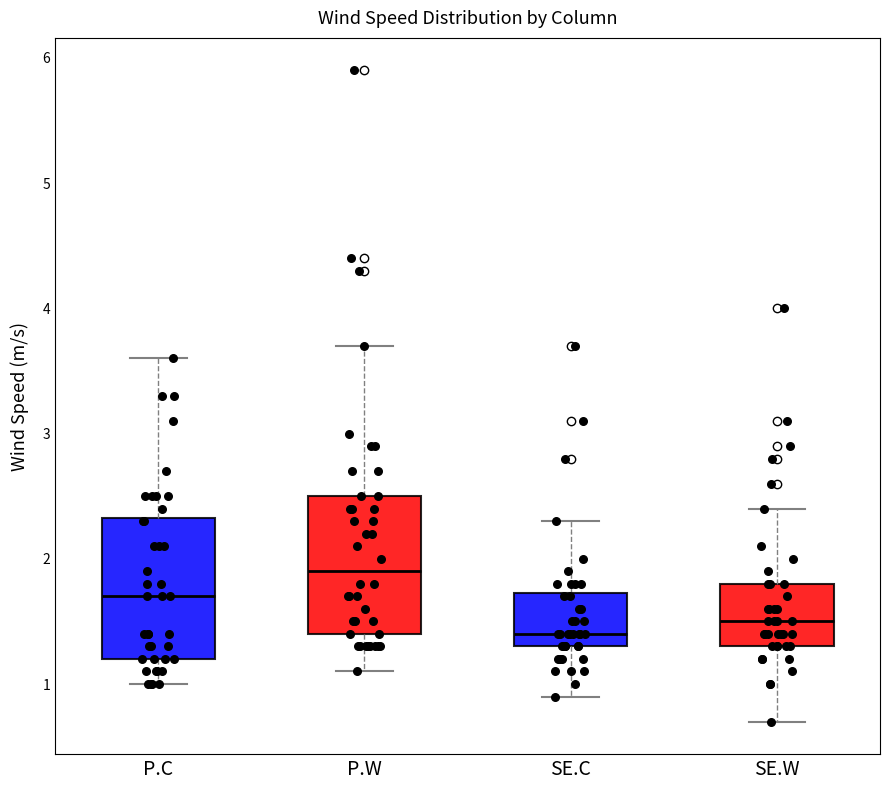

Reading left to right, transcribe this box plot: for each box, give where its median line is, the range the box spans, and where its two whiskers end, as read against the y-axis. The values are not printed on the chart, so give them approximately, as read against the axis.

P.C: median 1.7, box 1.2 to 2.3, whiskers 1.0 to 3.6
P.W: median 1.9, box 1.4 to 2.5, whiskers 1.1 to 3.7
SE.C: median 1.4, box 1.3 to 1.7, whiskers 0.9 to 2.3
SE.W: median 1.5, box 1.3 to 1.8, whiskers 0.7 to 2.4